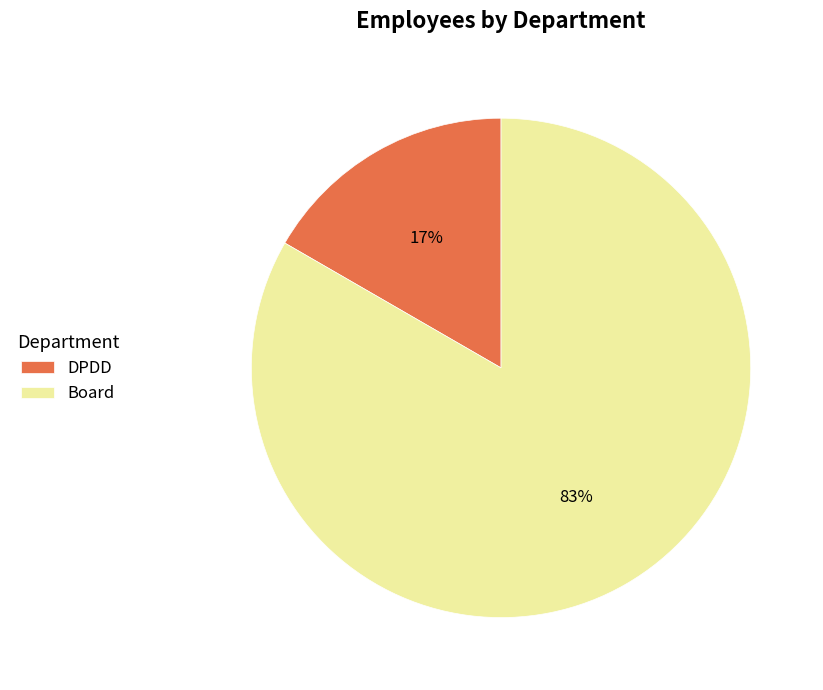

Is the sum of DPDD and Board greater than half?

Yes